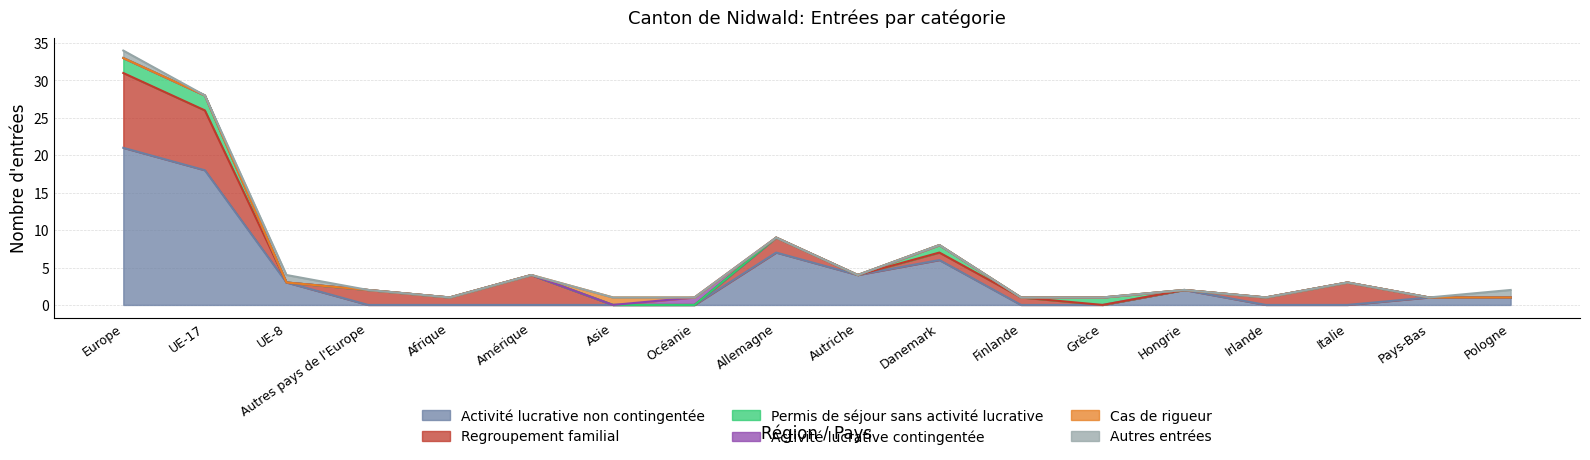

Which label corresponds to the largest value in the chart?

Europe